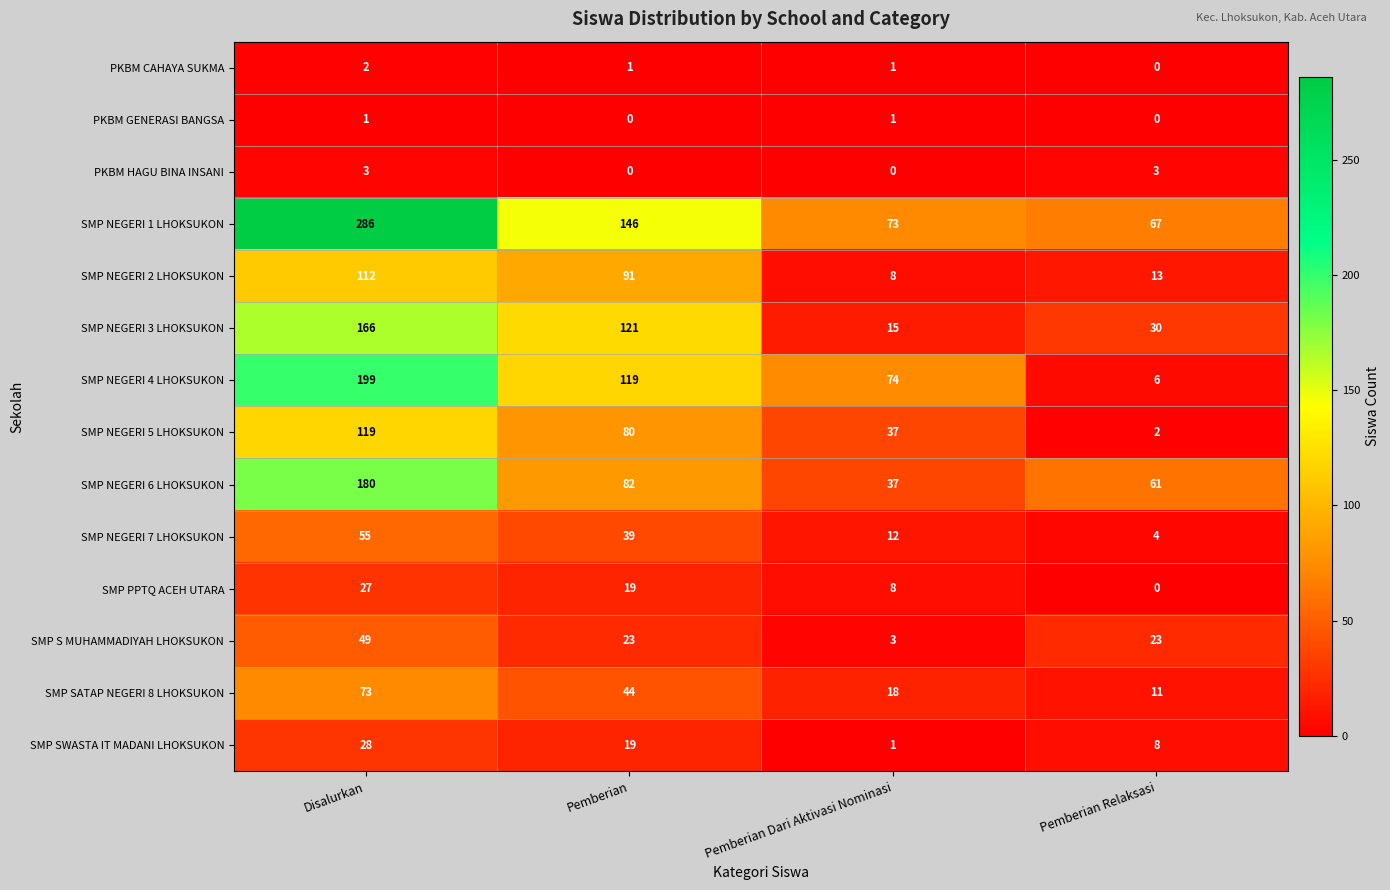

Which series has the widest spread of values?

SMP NEGERI 1 LHOKSUKON